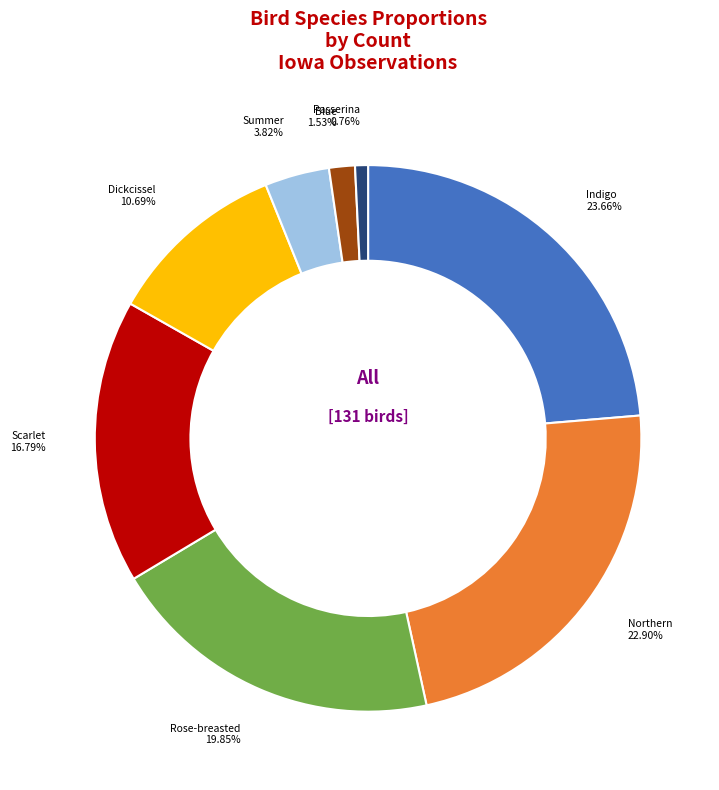

Does any single category account for the majority?

No